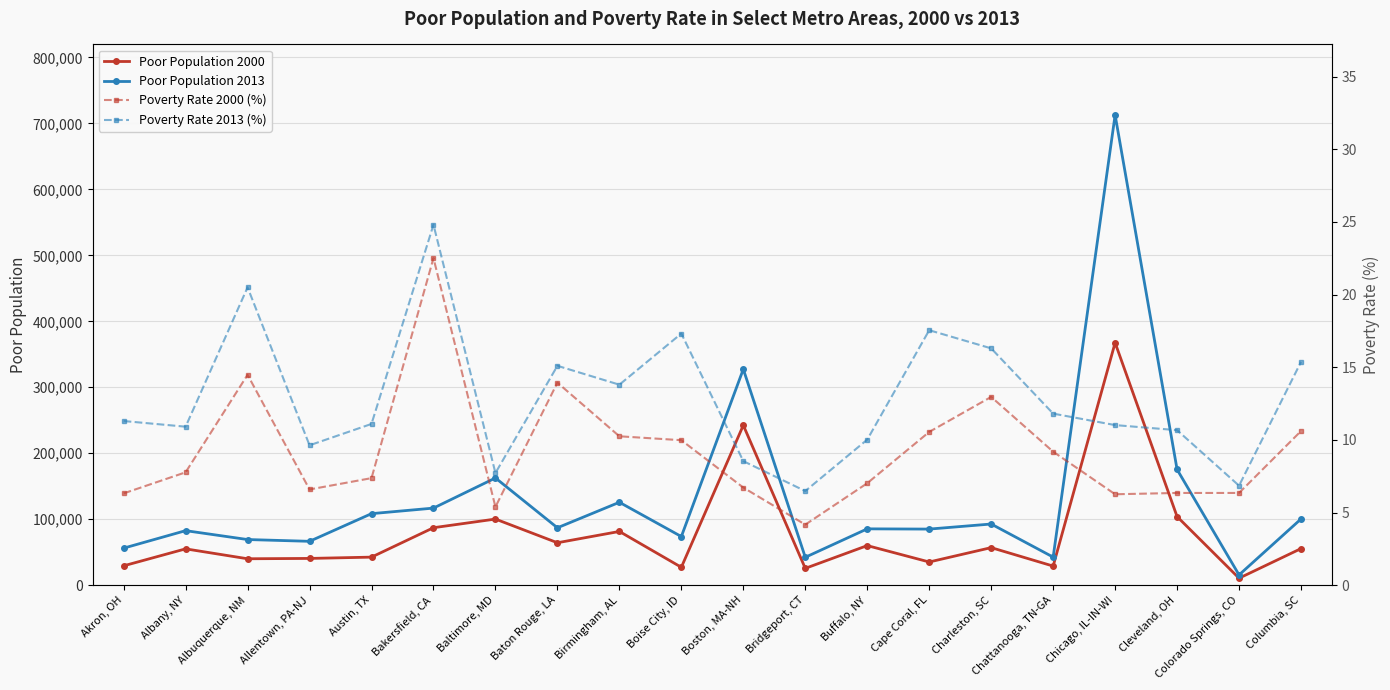

The Poor Population 2000 series shows 14892.8 at Chattanooga, TN-GA. True or false?

False